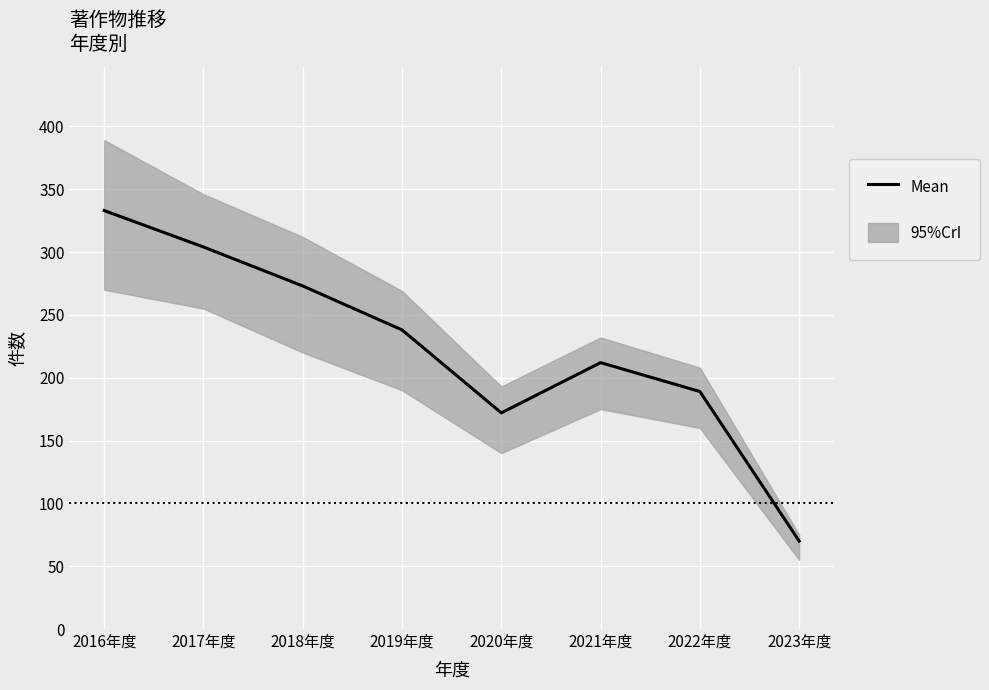

Rank the categories by value from highest to lowest.

2016年度, 2017年度, 2018年度, 2019年度, 2021年度, 2022年度, 2020年度, 2023年度